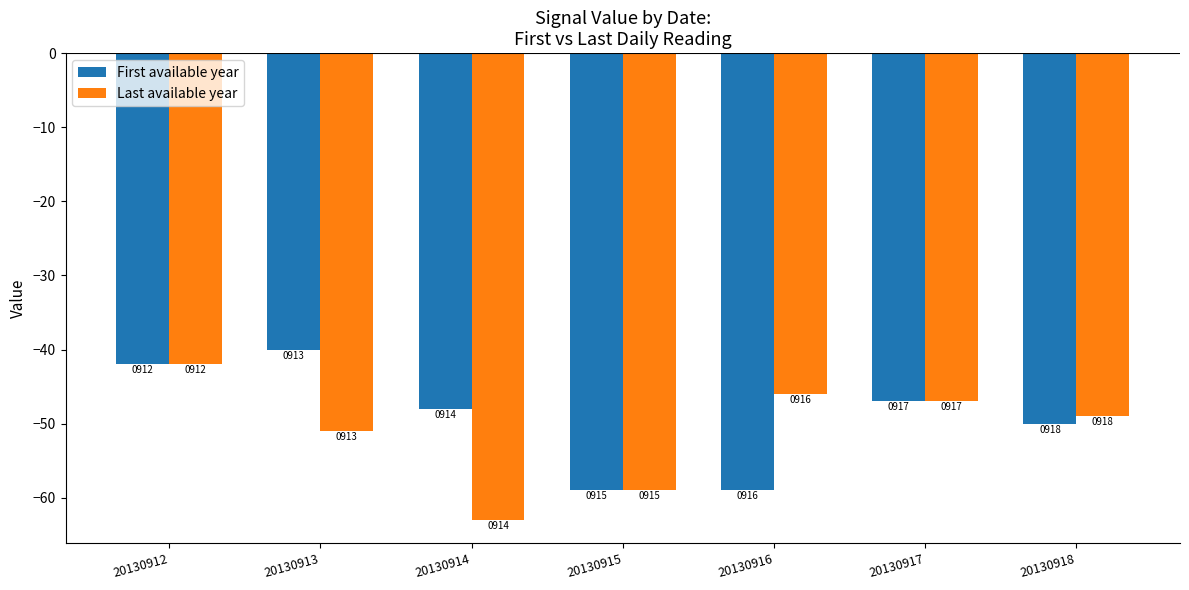

Rank the series by their average value, from highest to lowest.

First available year, Last available year